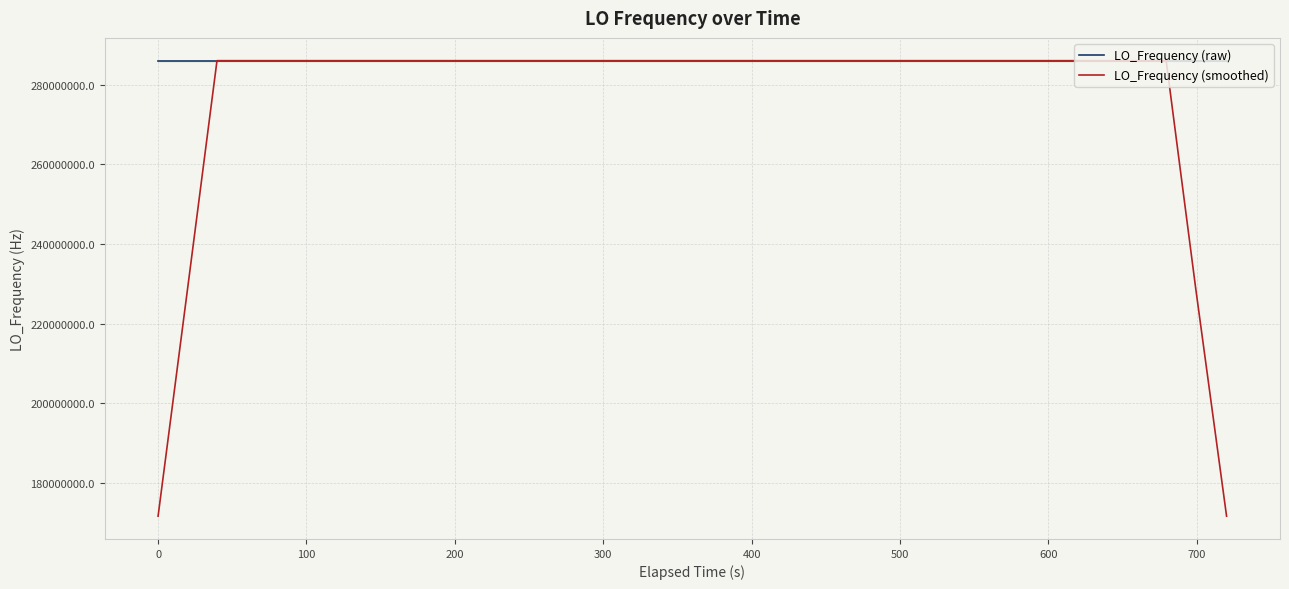

True or false: LO_Frequency (raw) has more than 2 points higher than both neighbors.

True